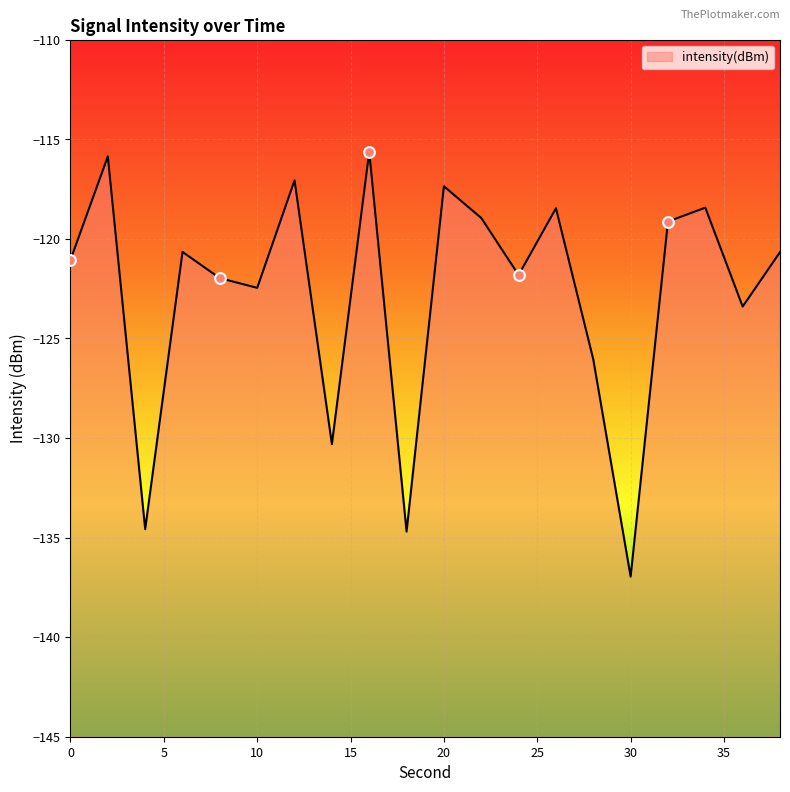

Which has a higher value, 24 or 18?

24